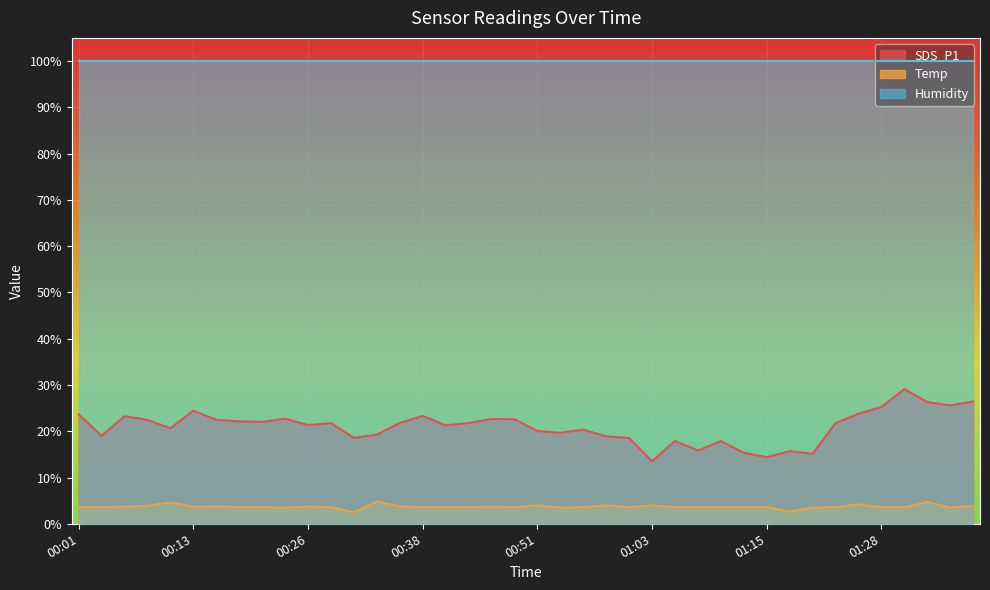

What is the label of the 13th point from the right?

01:08